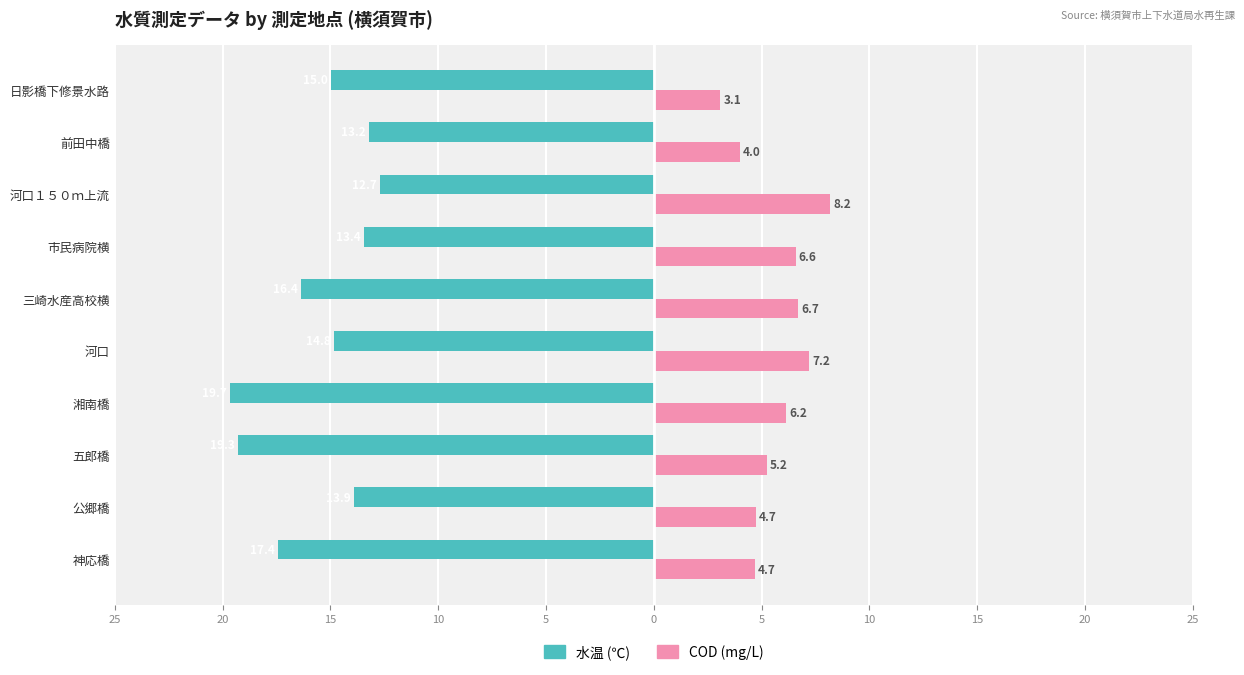

What are all the series names shown in the legend?

水温 (℃), COD (mg/L)